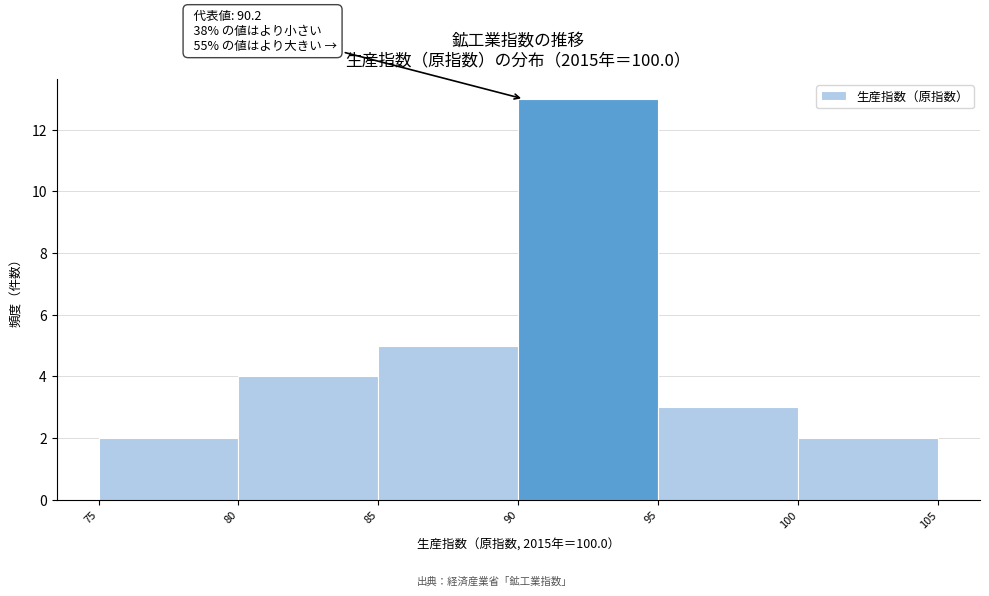

Over which range of the x-axis is the bar tallest?

90 to 95